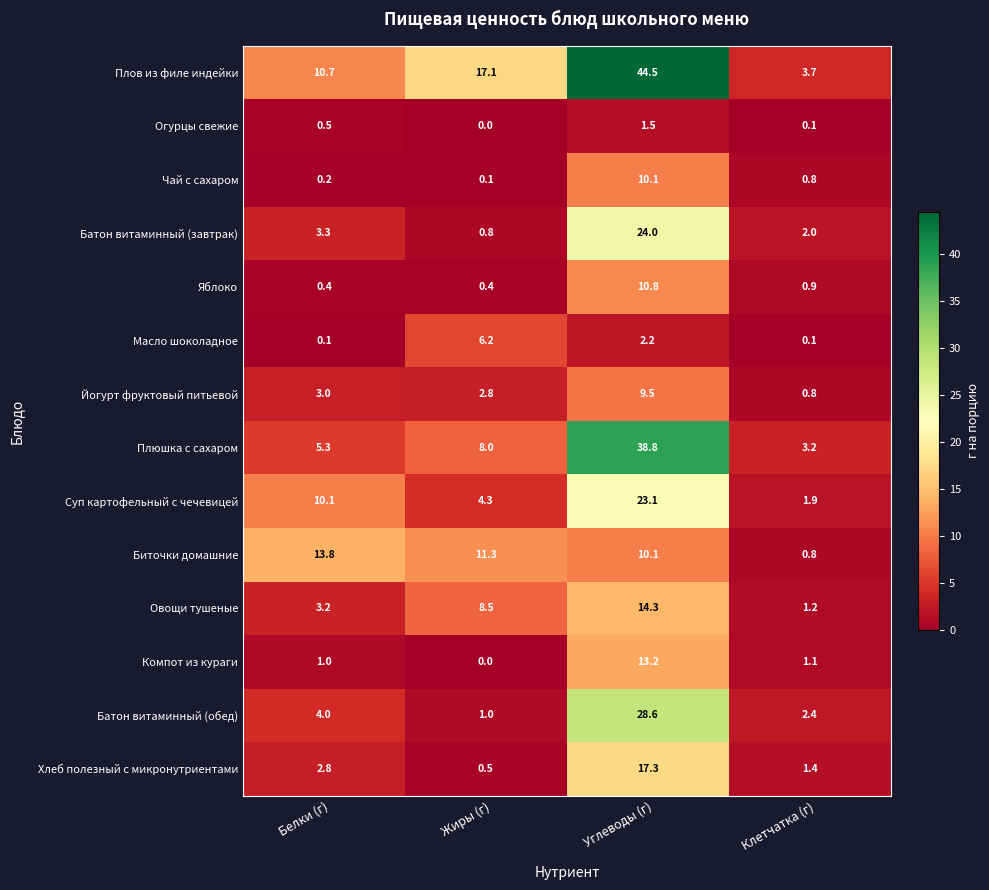

What is the average value of the Йогурт фруктовый питьевой series?

4.0